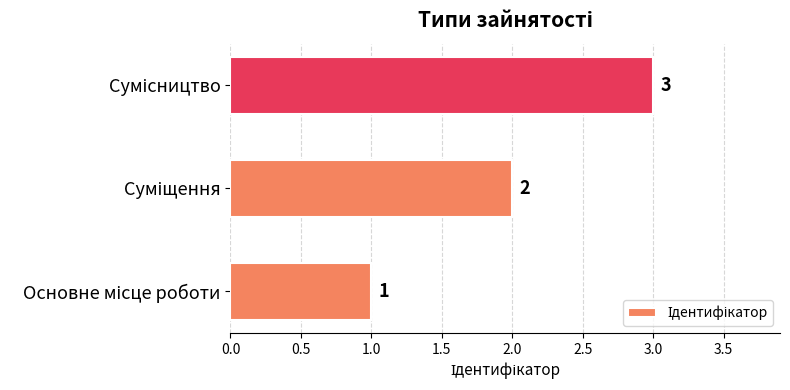

How many bars are there in total?

3